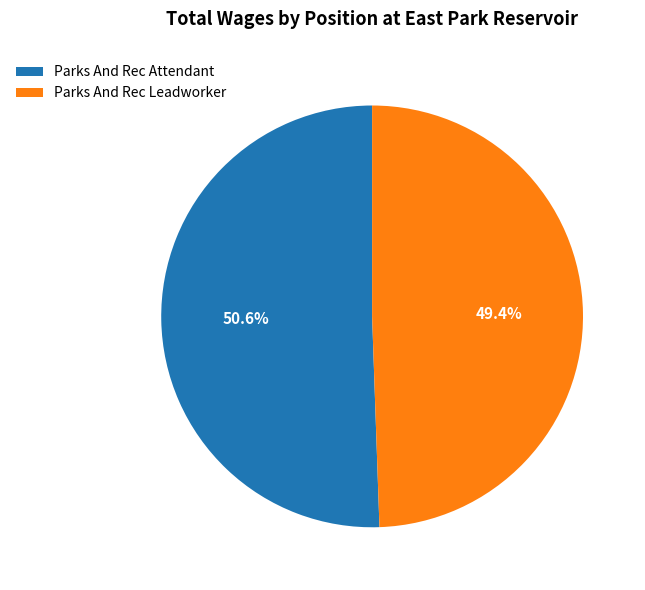

How many slices are in this pie chart?

2